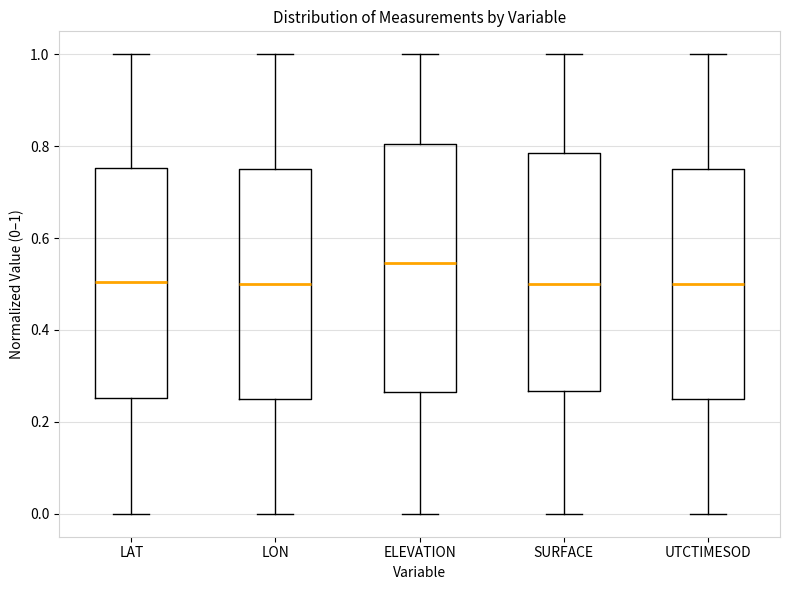

Reading left to right, read every box against the y-axis: the position of its median line, the range the box covers, and the ends of its whiskers. The values are not printed on the chart, so give them approximately, as read against the axis.

LAT: median 0.50, box 0.26 to 0.76, whiskers 0.00 to 1.00
LON: median 0.50, box 0.26 to 0.76, whiskers 0.00 to 1.00
ELEVATION: median 0.54, box 0.26 to 0.80, whiskers 0.00 to 1.00
SURFACE: median 0.50, box 0.26 to 0.78, whiskers 0.00 to 1.00
UTCTIMESOD: median 0.50, box 0.26 to 0.76, whiskers 0.00 to 1.00